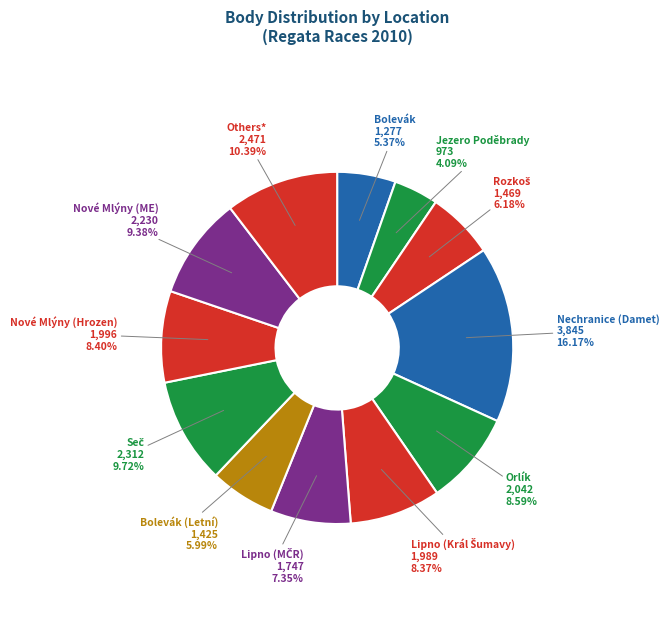

What is the ratio of the value at Others* to the value at Nechranice (Damet)?

0.6